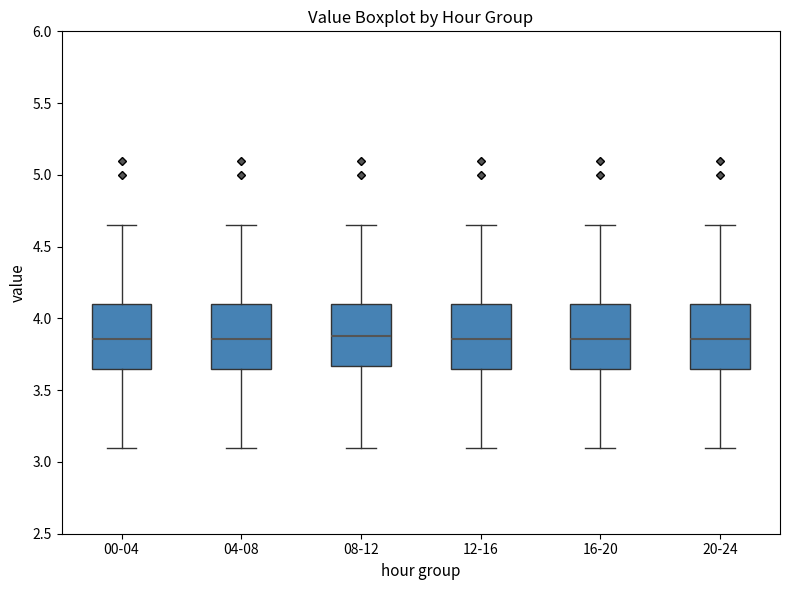

Reading left to right, read every box against the y-axis: the position of its median line, the range the box covers, and the ends of its whiskers. The values are not printed on the chart, so give them approximately, as read against the axis.

00-04: median 3.85, box 3.65 to 4.10, whiskers 3.10 to 4.65
04-08: median 3.85, box 3.65 to 4.10, whiskers 3.10 to 4.65
08-12: median 3.90, box 3.65 to 4.10, whiskers 3.10 to 4.65
12-16: median 3.85, box 3.65 to 4.10, whiskers 3.10 to 4.65
16-20: median 3.85, box 3.65 to 4.10, whiskers 3.10 to 4.65
20-24: median 3.85, box 3.65 to 4.10, whiskers 3.10 to 4.65